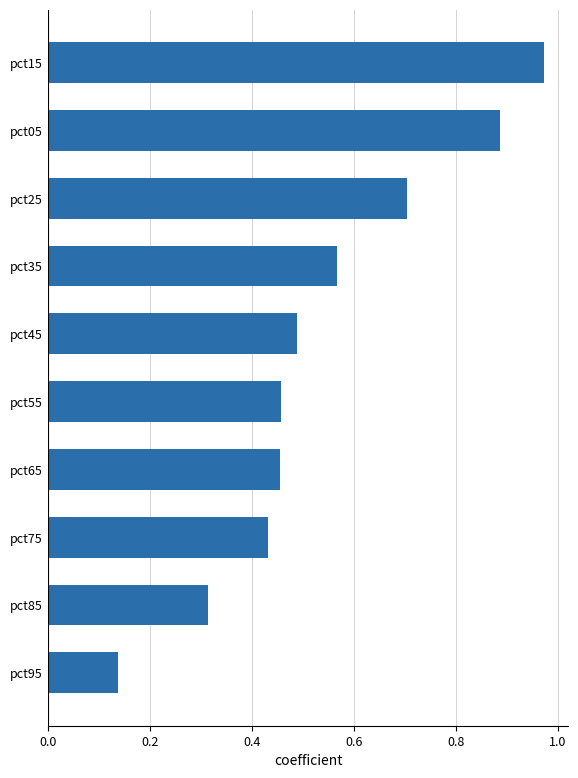

What is the sum of all values?

5.4